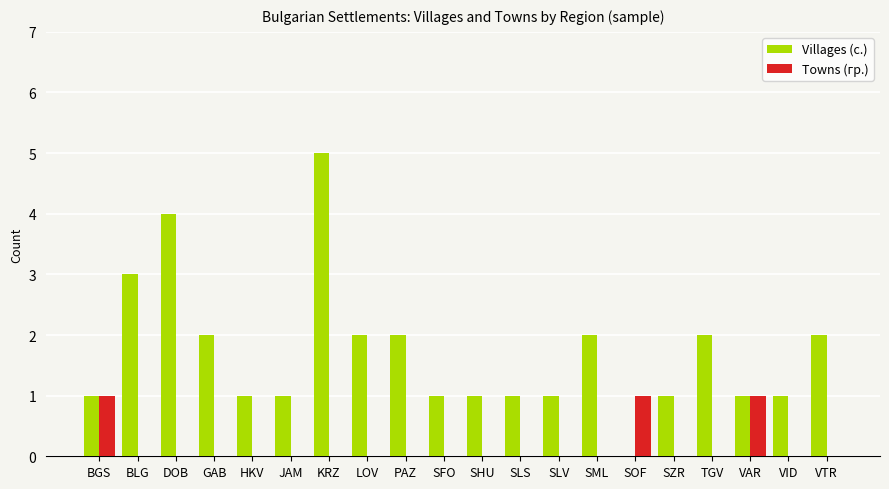

What is the sum of the Villages (с.) values at JAM and BLG?

4